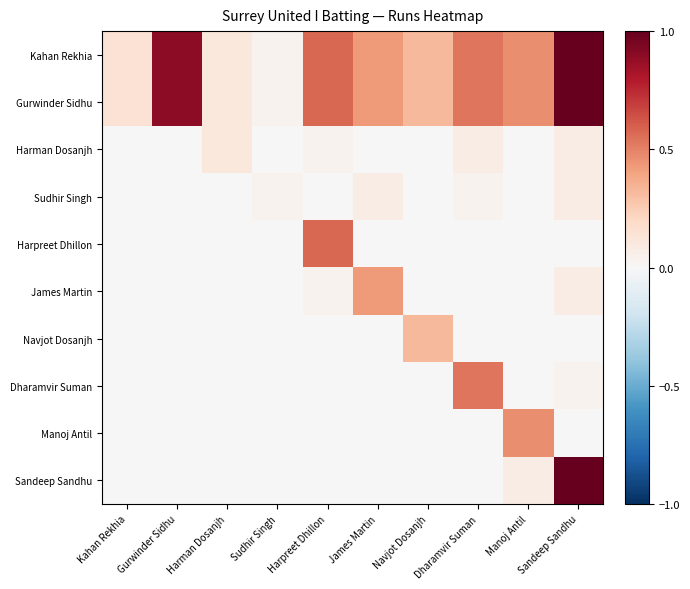

Which label corresponds to the largest value in the chart?

Sandeep Sandhu